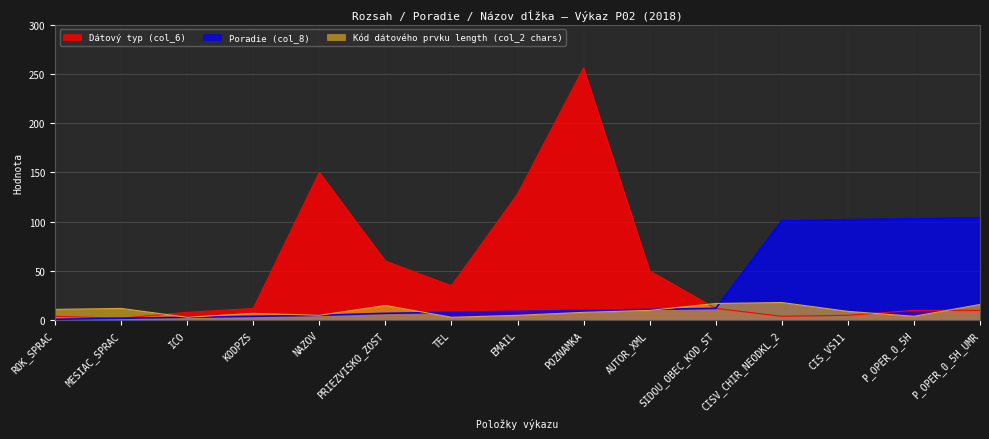

What is the label of the 9th point from the left?

POZNAMKA